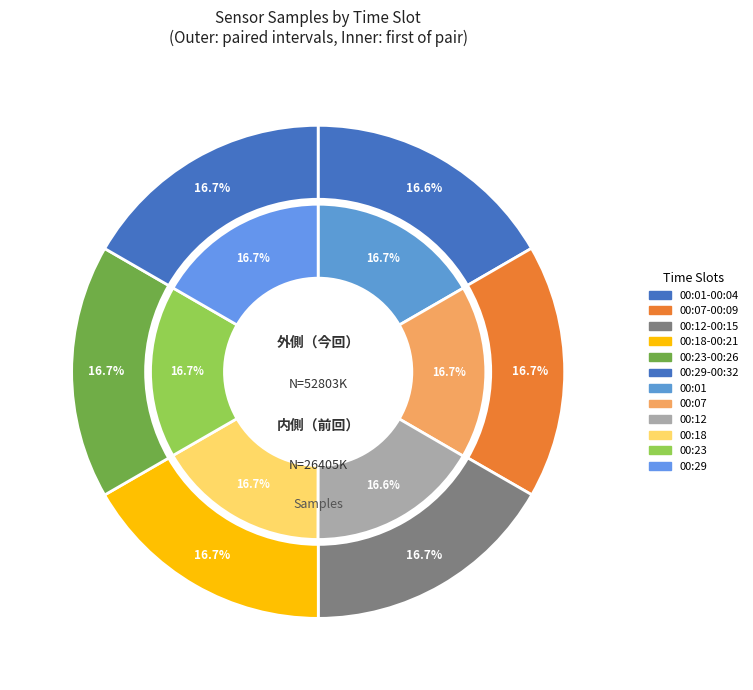

How many slices are in this pie chart?

12